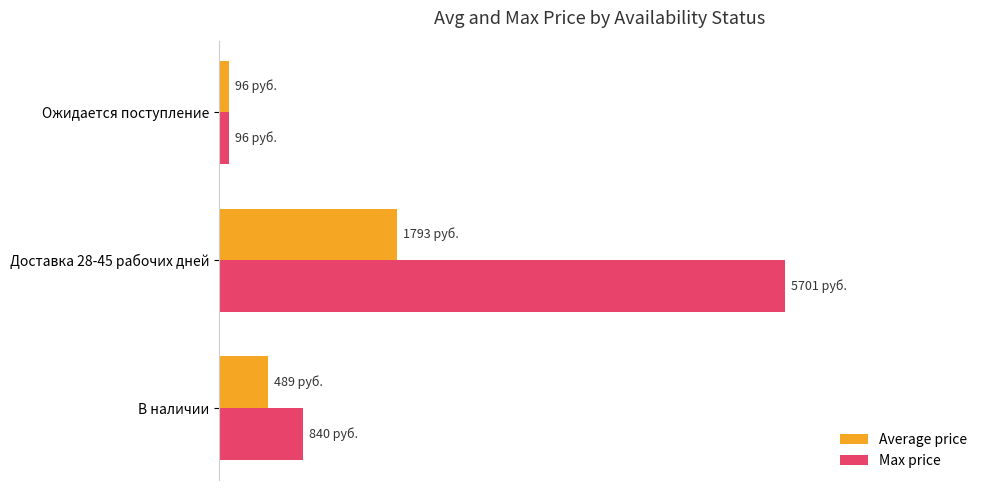

What are all the series names shown in the legend?

Average price, Max price